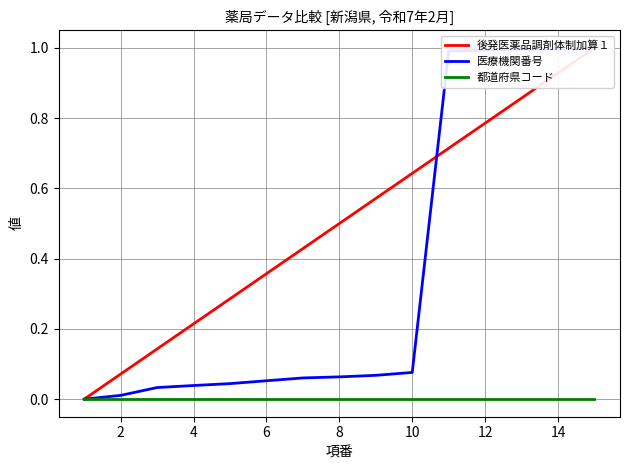

Is it true that 後発医薬品調剤体制加算１ equals 0.1 at 6?

False